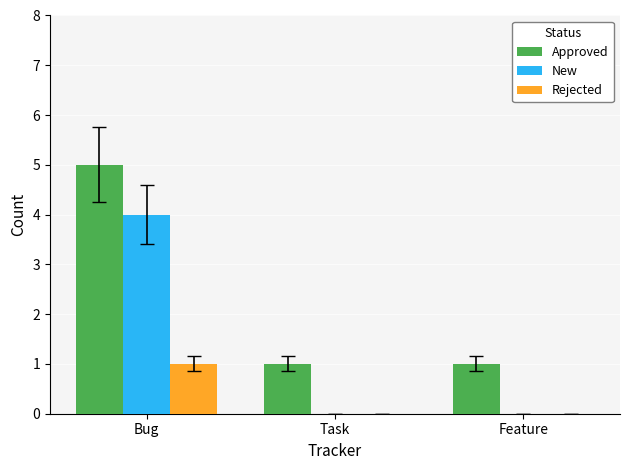

What is the sum of all New values?

4